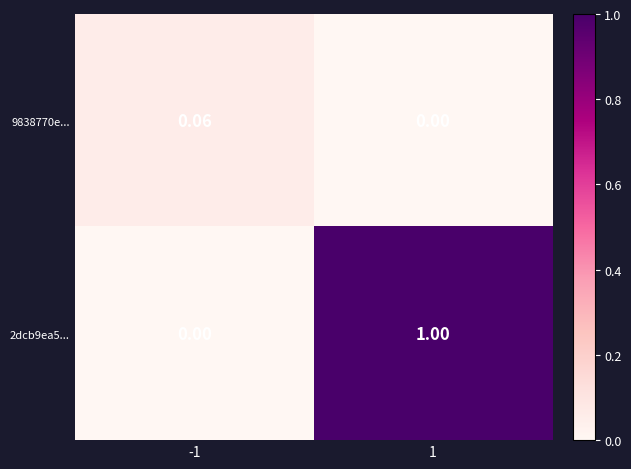

Is the value of 9838770e... at 1 greater than the value of 2dcb9ea5... at 1?

No